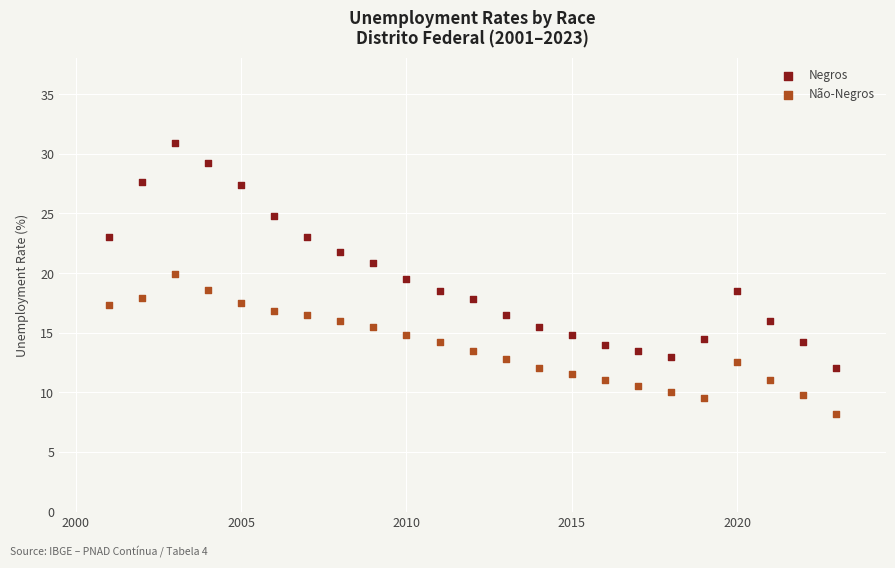

Which series reaches the maximum Y coordinate?

Negros